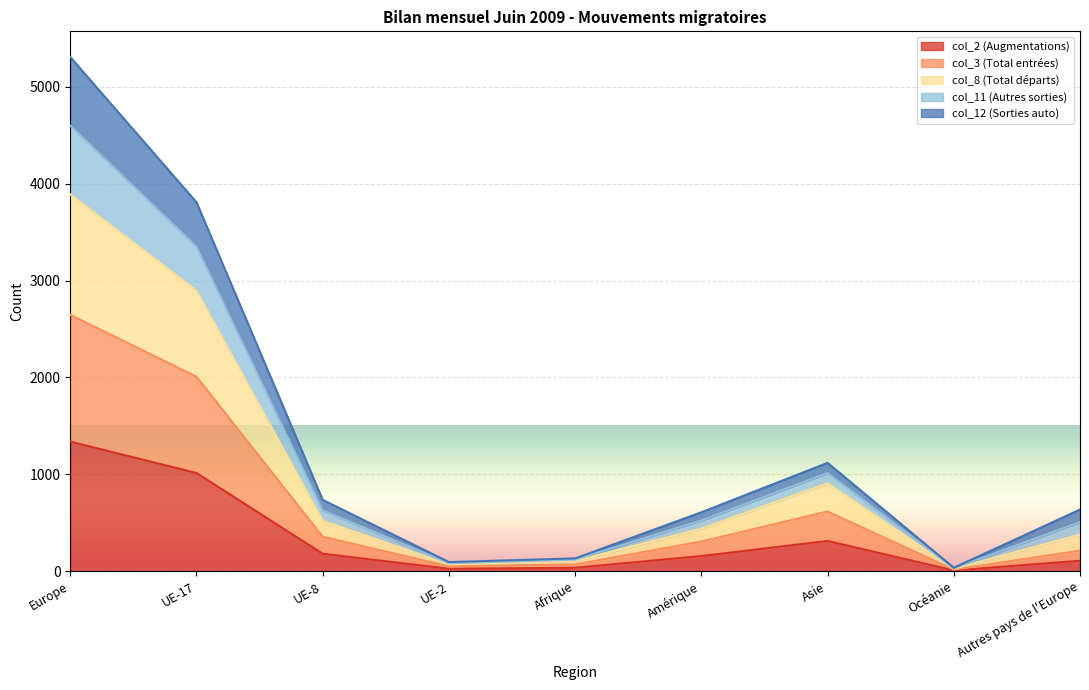

How many lines are shown in the chart?

5